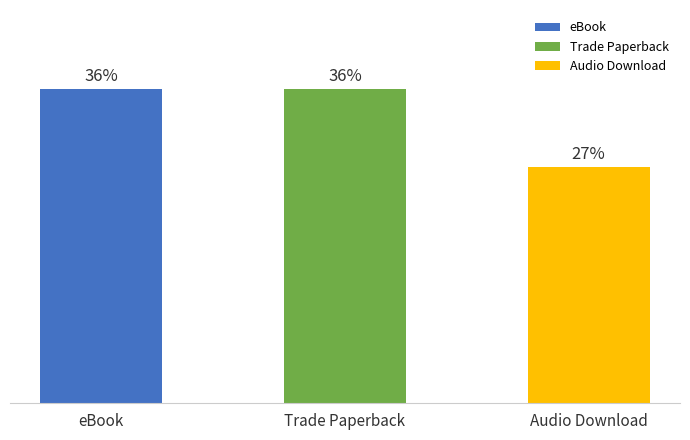

List the labels in order of value, largest first.

eBook, Trade Paperback, Audio Download